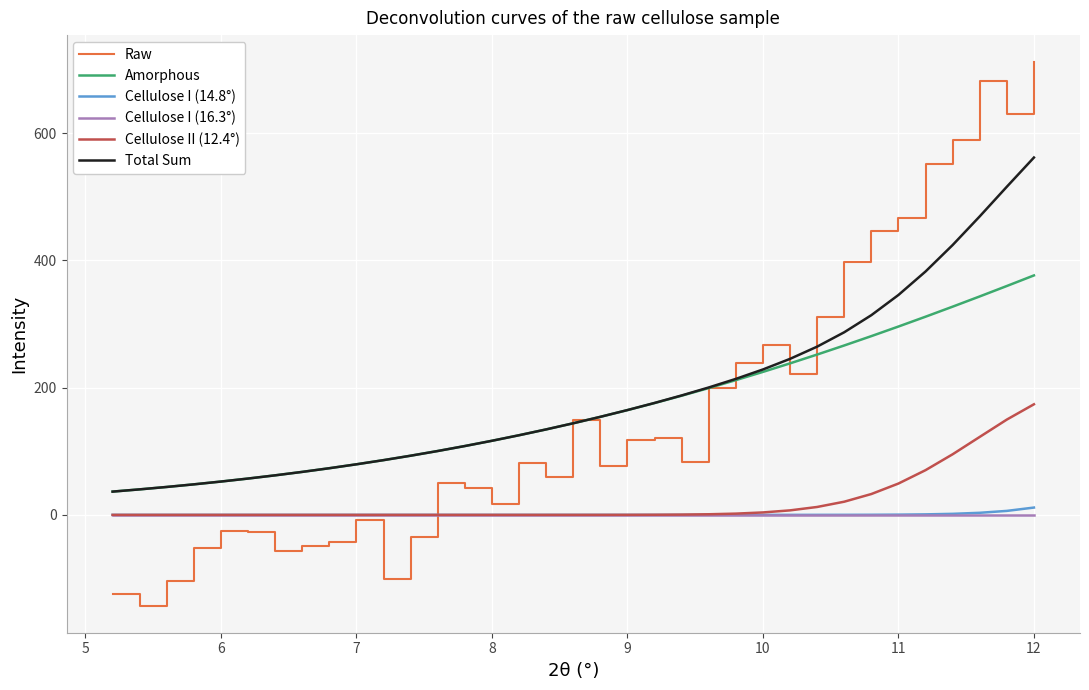

Which series has the largest range (max minus min)?

Raw